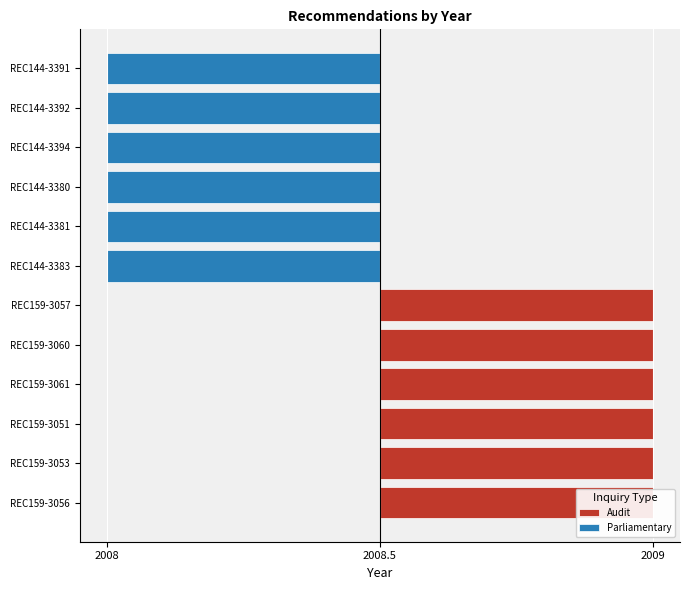

The value at REC144-3381 is 3293. True or false?

False